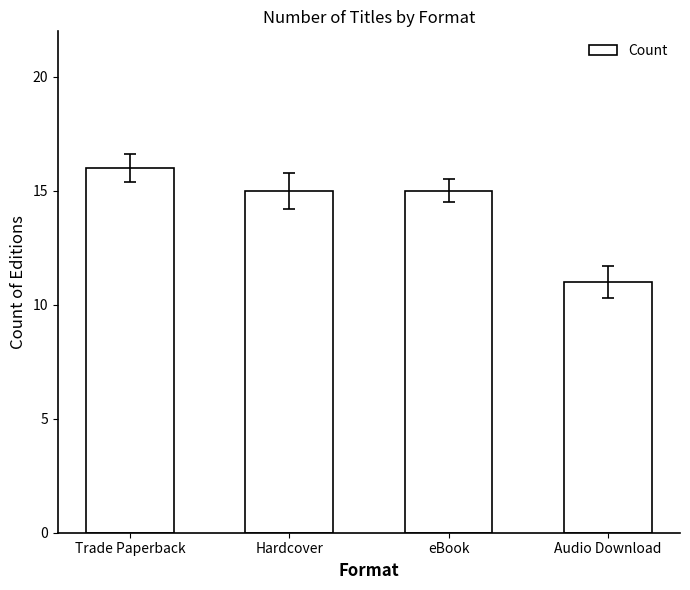

What is the difference between the second highest and minimum values?

4